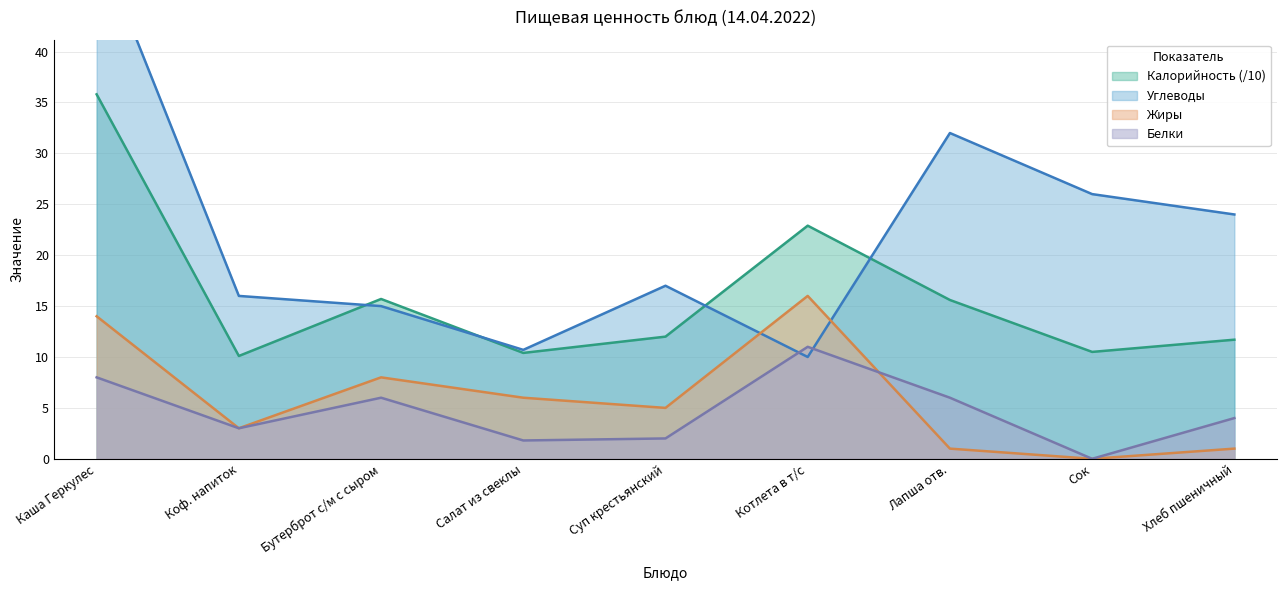

Reading right to left, what are all the values shown in this chart?

Калорийность: 11.7	10.5	15.6	22.9	12.0	10.4	15.7	10.1	35.8
Белки: 4.0	0.0	6.0	11.0	2.0	1.8	6.0	3.0	8.0
Жиры: 1.0	0.0	1.0	16.0	5.0	6.0	8.0	3.0	14.0
Углеводы: 24.0	26.0	32.0	10.0	17.0	10.7	15.0	16.0	51.0